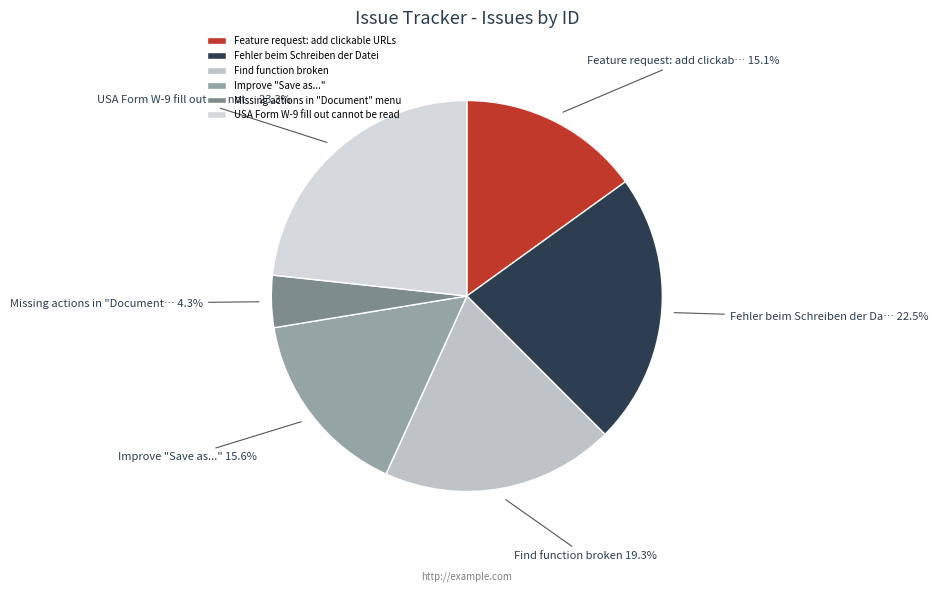

Which has a higher value, Find function broken or Feature request: add clickable URLs?

Find function broken